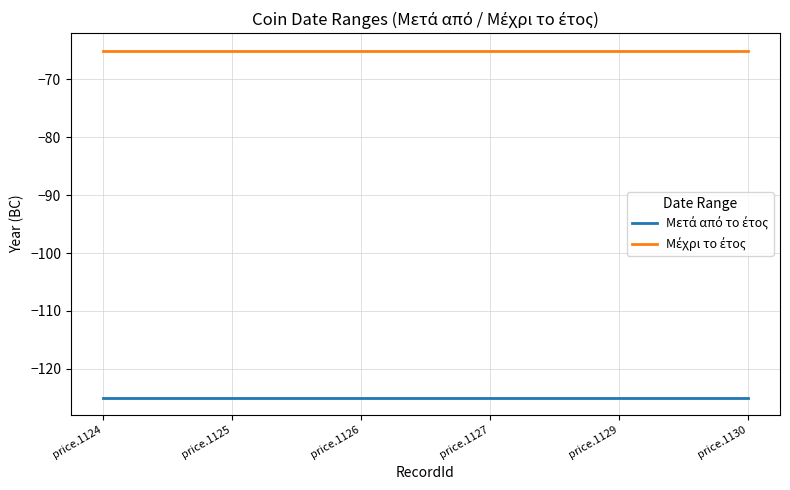

What is the minimum value shown in the chart?

-125